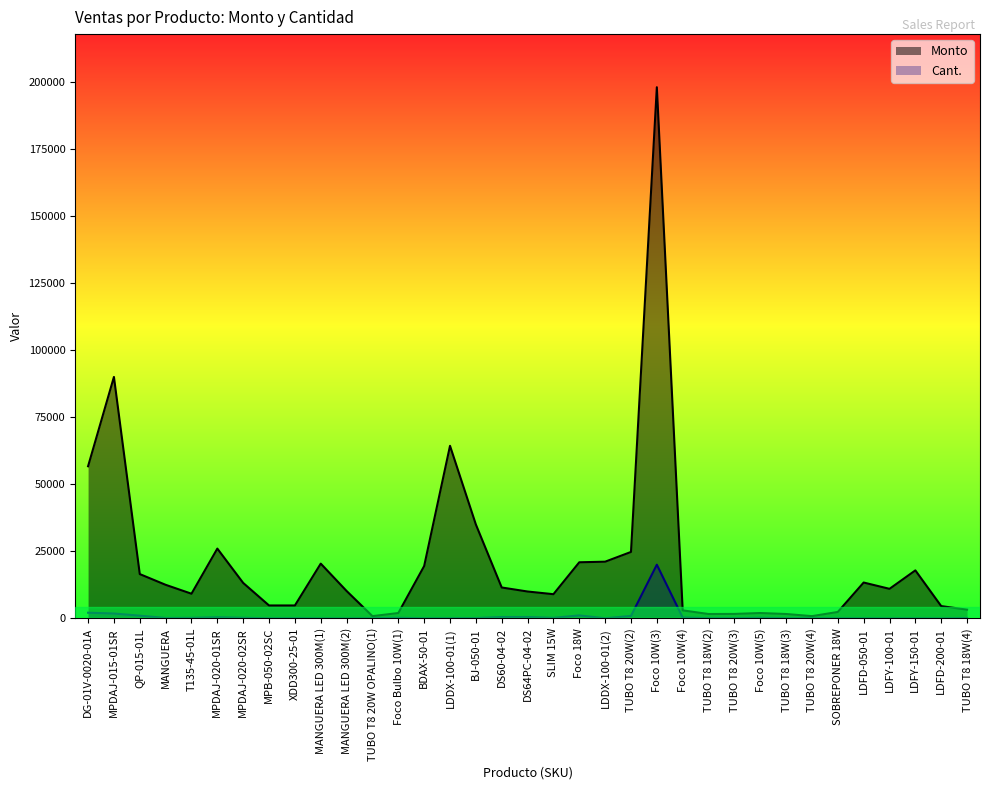

Where is the first local minimum for Monto?

T135-45-01L